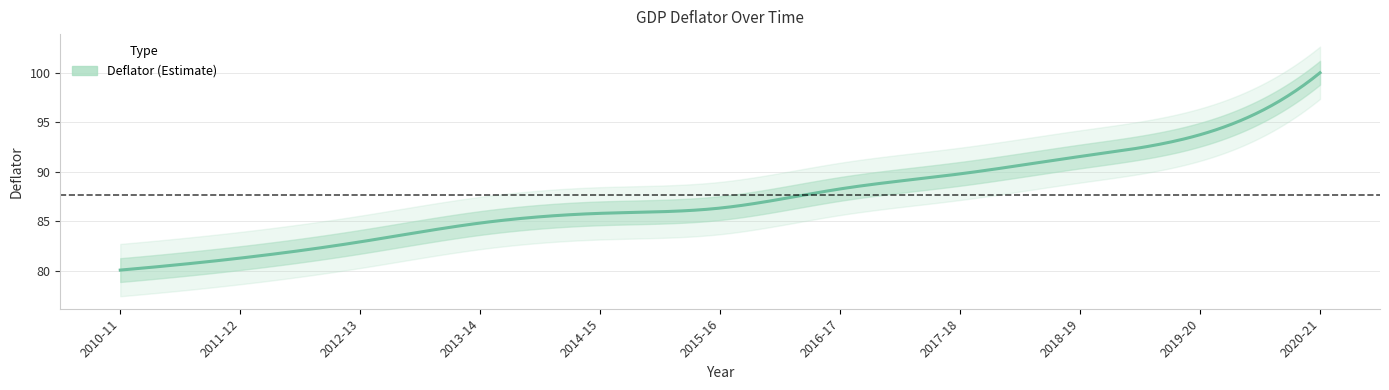

At which label does the data first exceed 86?

2015-16